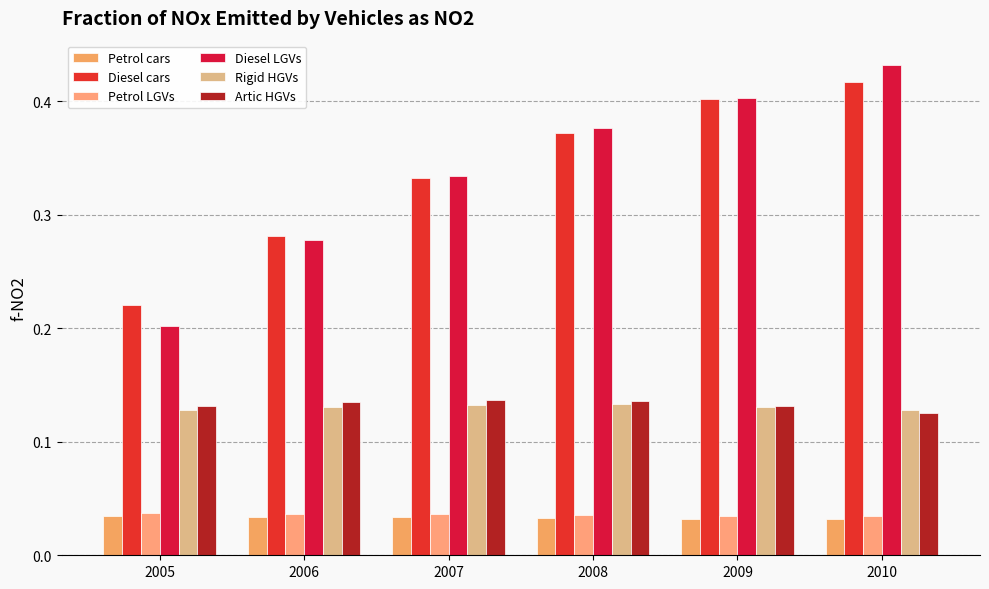

Is it true that Diesel cars equals 0.3 at 2006?

True